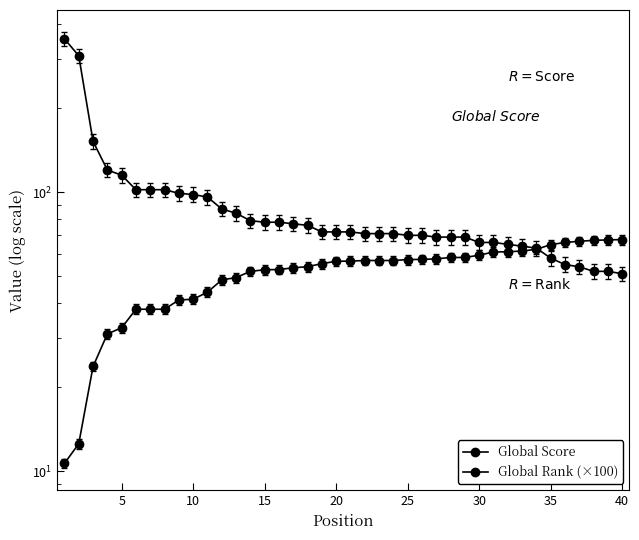

What is the difference between the Global Score values at 5 and 26?

239.0